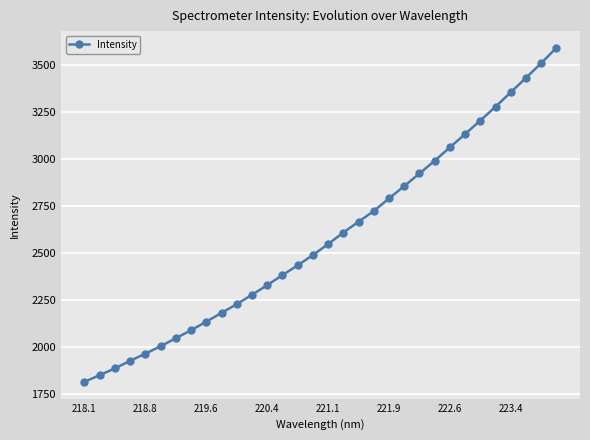

What is the sum of all values?

82660.2